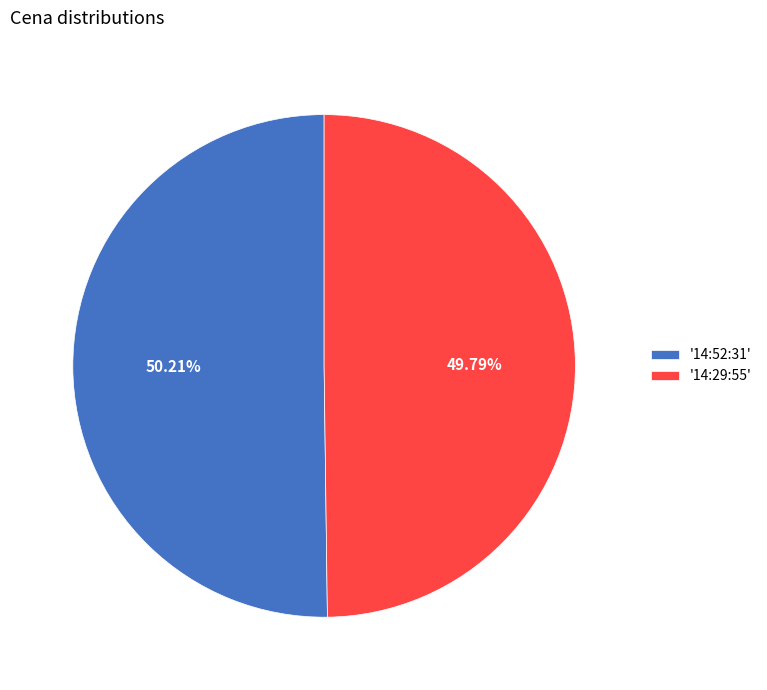

Combined, do '14:52:31' and '14:29:55' account for over 50%?

Yes